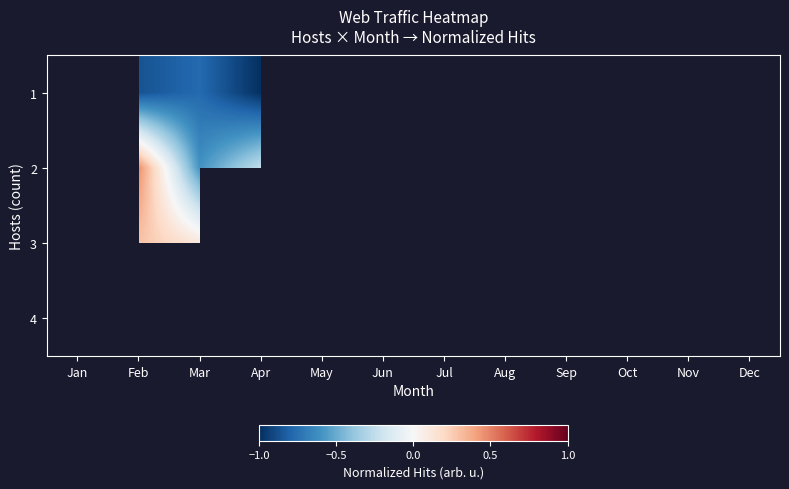

At which category is the sum across all series the highest?

Feb